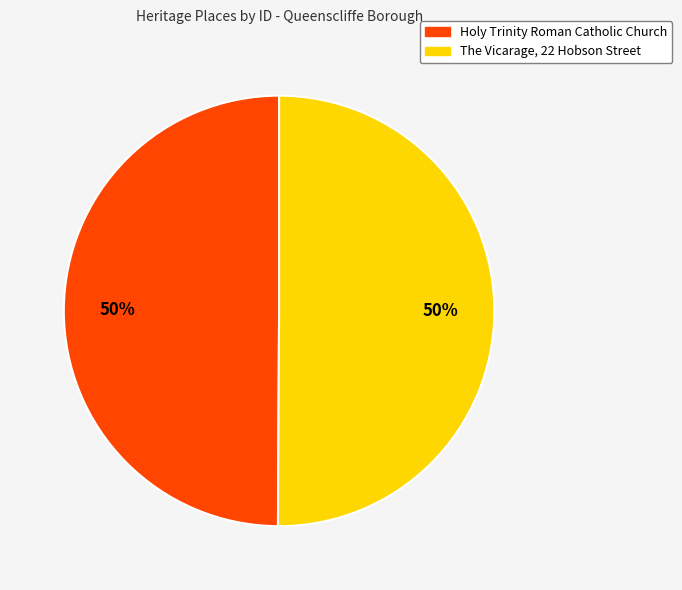

Is it true that The Vicarage, 22 Hobson Street is 36% of the pie?

False